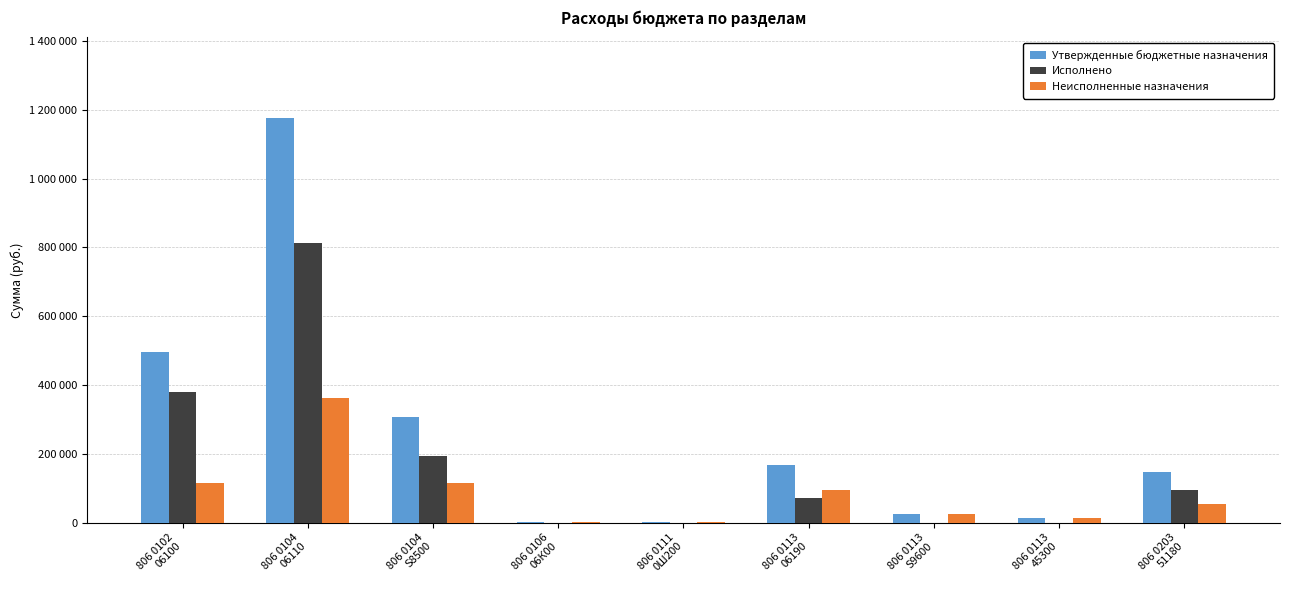

What are all the series names shown in the legend?

Утвержденные бюджетные назначения, Исполнено, Неисполненные назначения